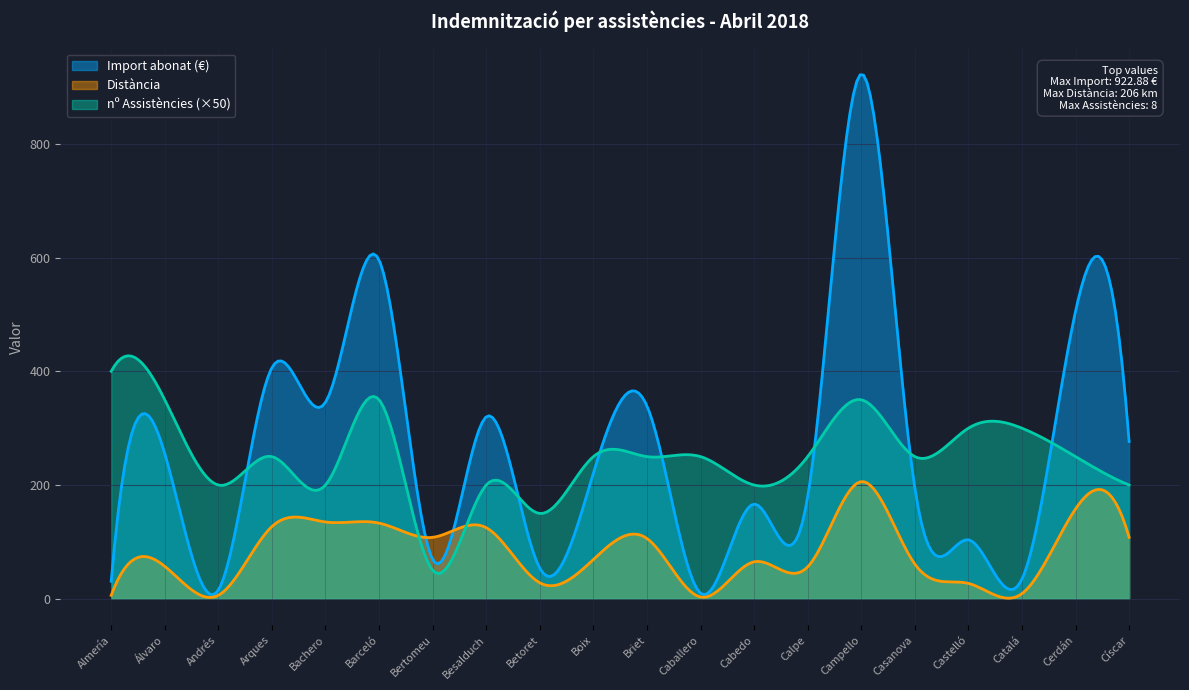

What is the total value across all series at Boix?

294.8